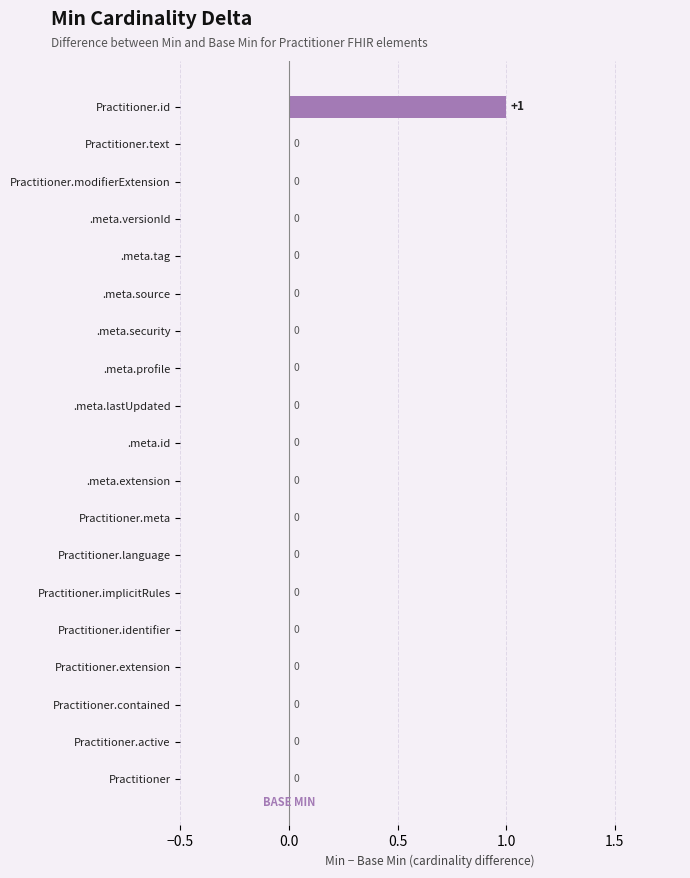

Reading top to bottom, list all the values displayed in this chart.

Practitioner.id=1	Practitioner.text=0	Practitioner.modifierExtension=0	.meta.versionId=0	.meta.tag=0	.meta.source=0	.meta.security=0	.meta.profile=0	.meta.lastUpdated=0	.meta.id=0	.meta.extension=0	Practitioner.meta=0	Practitioner.language=0	Practitioner.implicitRules=0	Practitioner.identifier=0	Practitioner.extension=0	Practitioner.contained=0	Practitioner.active=0	Practitioner=0